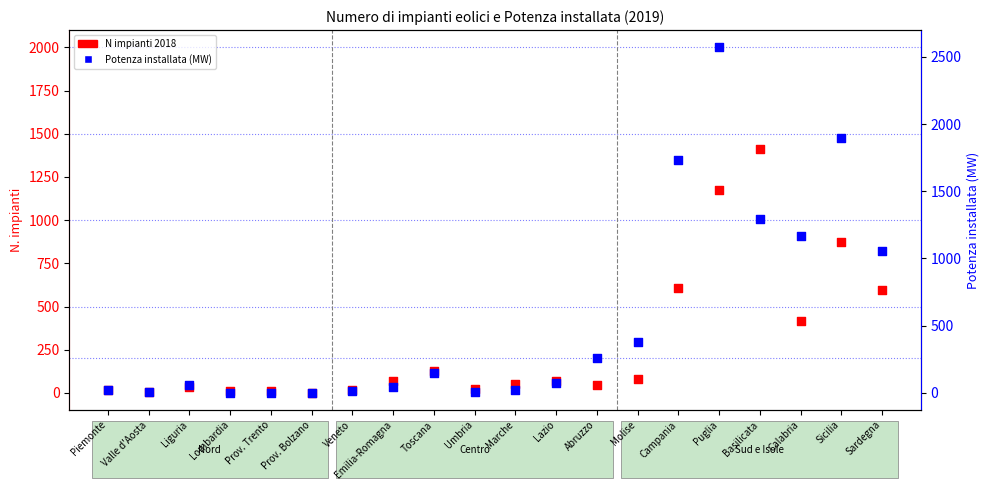

Which series reaches the minimum Y coordinate?

Potenza installata (MW)